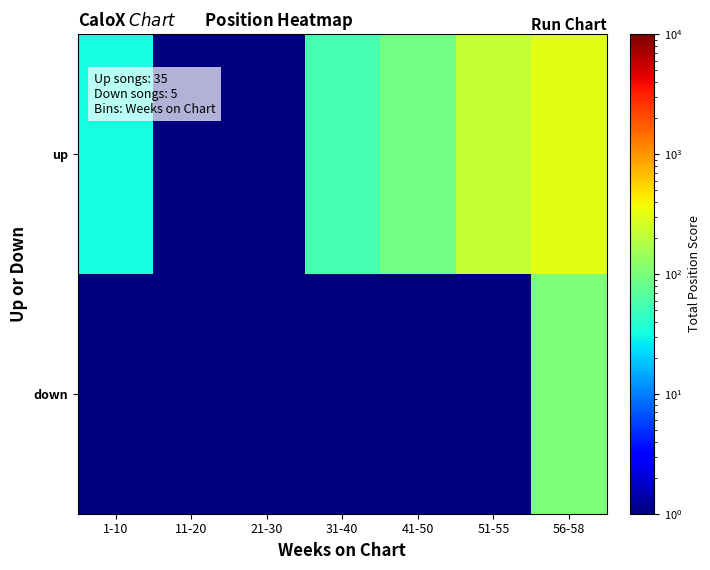

What is the total value across all series at 11-20?

1.0